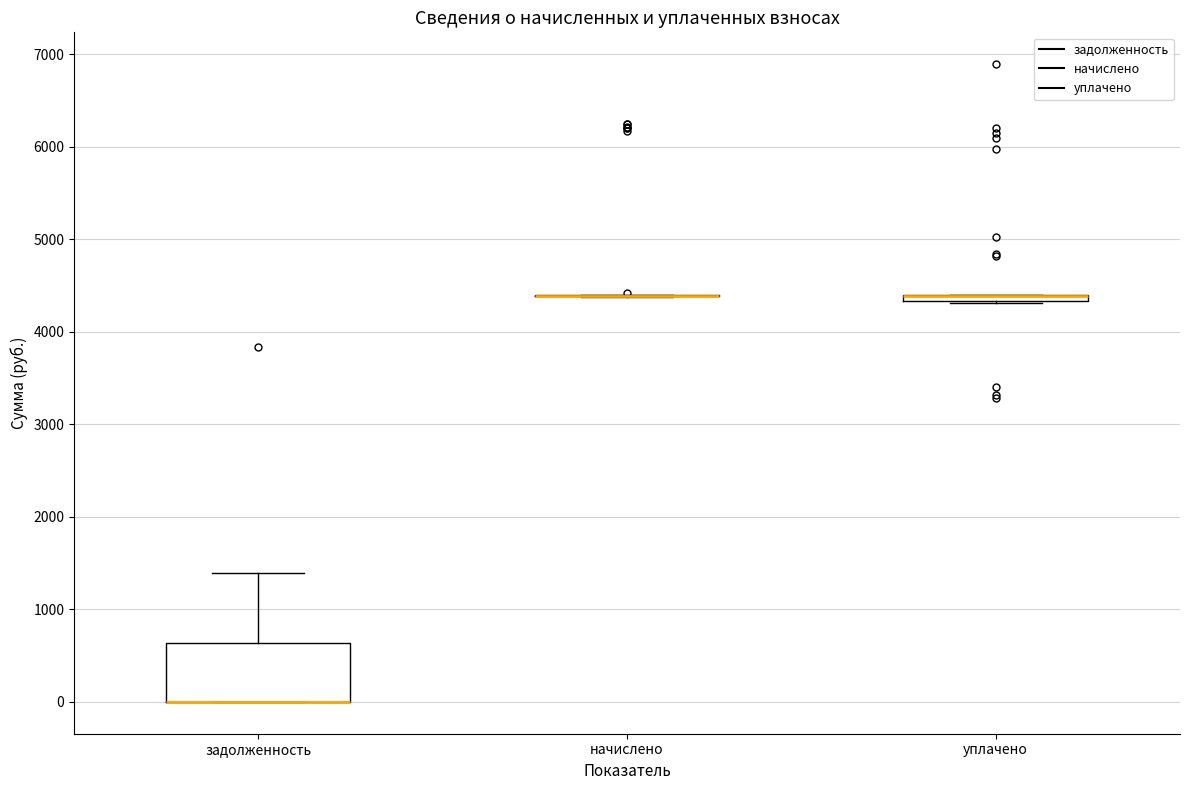

Comparing the boxes themselves (not the whiskers), which one is the tallest?

задолженность